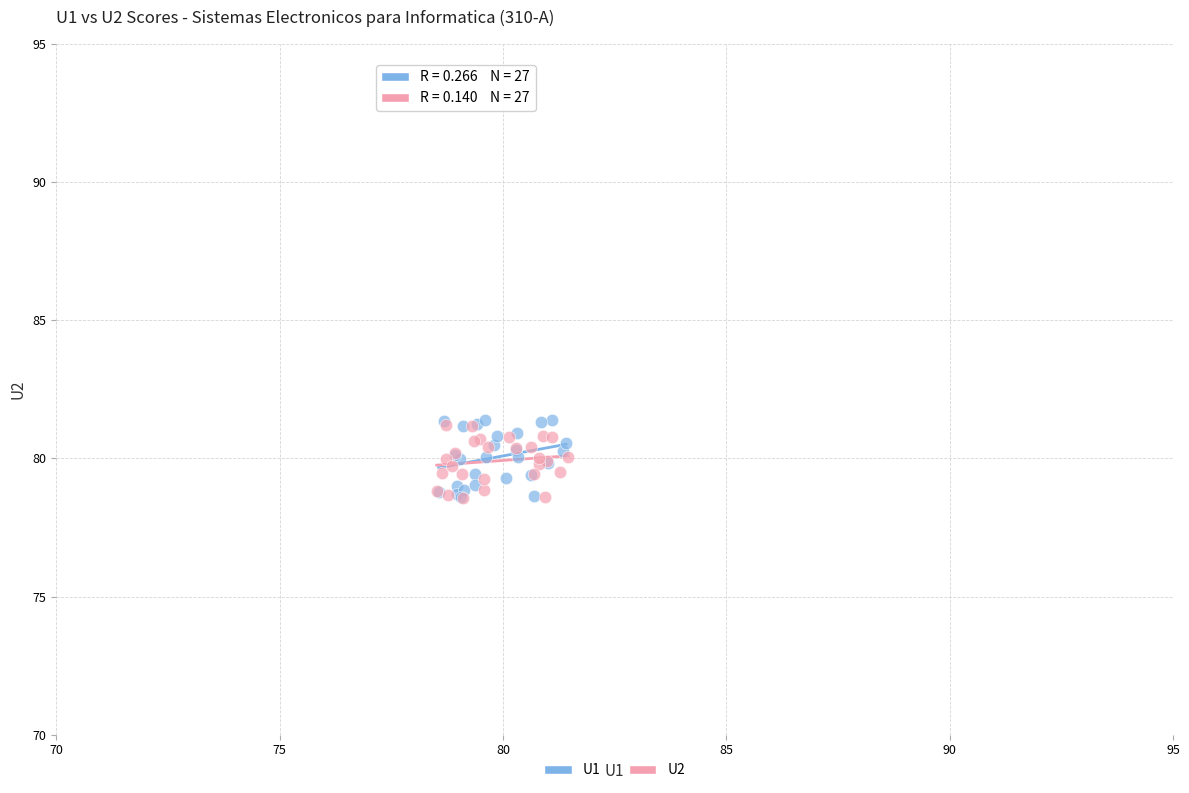

What are all the series names shown in the legend?

U1, U2